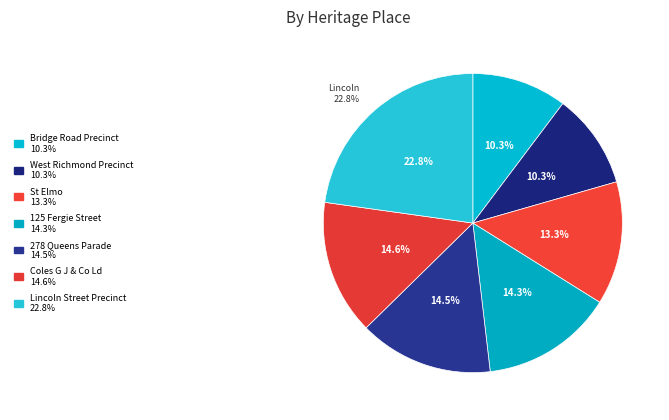

What is the smallest slice in the pie chart?

Bridge Road Precinct